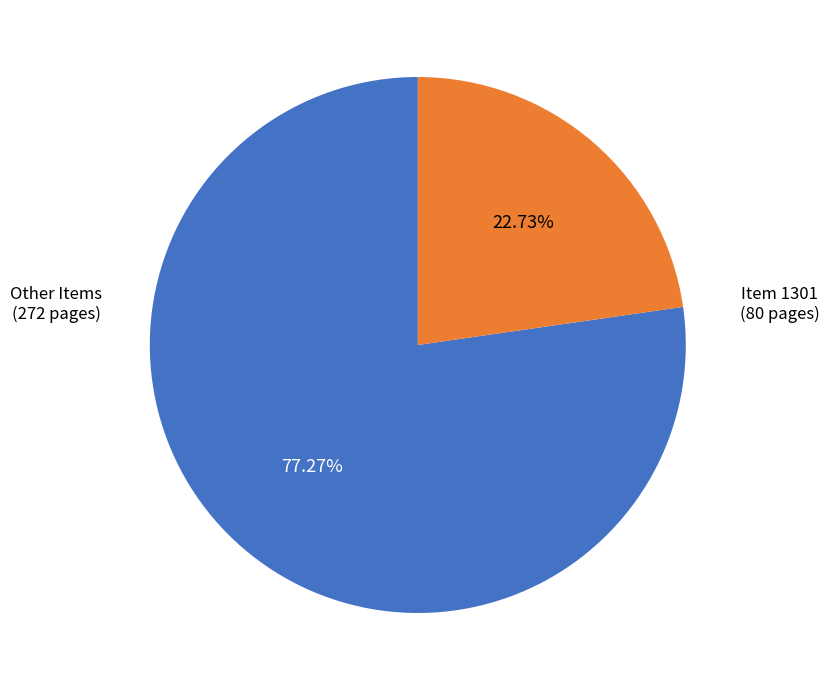

How many segments does this pie chart have?

2